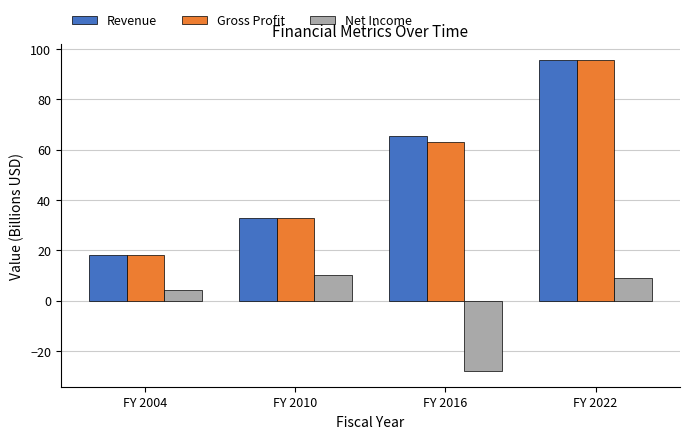

How many data points does each series have?

4